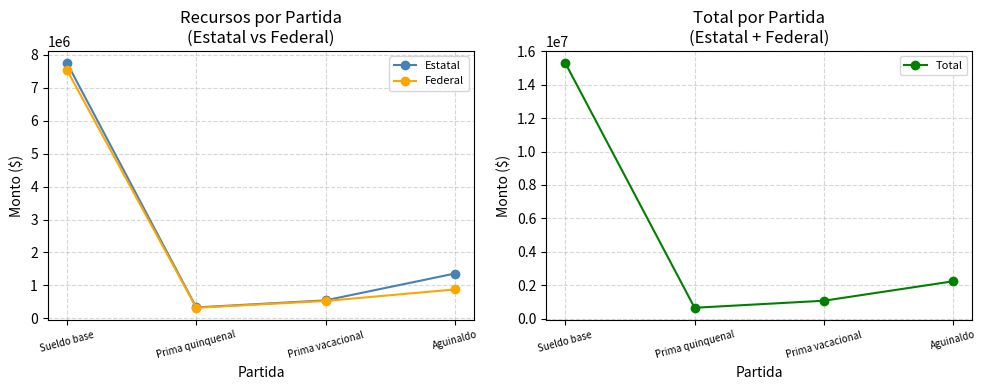

Reading left to right, what are all the values shown in this chart?

Estatal: Sueldo base=7751339.1	Prima quinquenal=328827.3	Prima vacacional=542922.8	Aguinaldo=1357307.1
Federal: Sueldo base=7538433.0	Prima quinquenal=317707.5	Prima vacacional=524563.1	Aguinaldo=874271.8
Total: Sueldo base=15289772.1	Prima quinquenal=646534.8	Prima vacacional=1067485.9	Aguinaldo=2231578.9